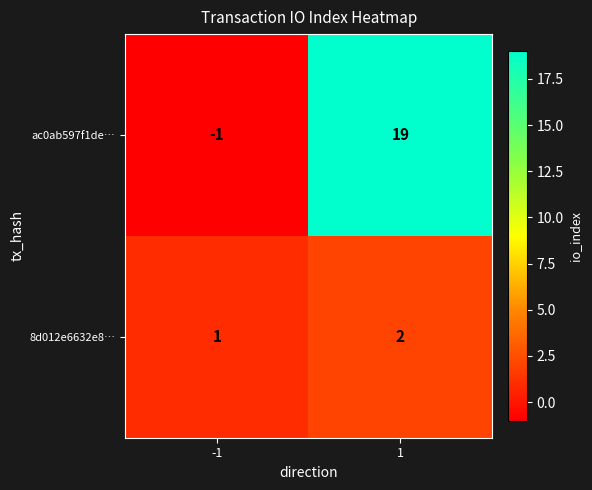

What is the smallest value displayed?

-1